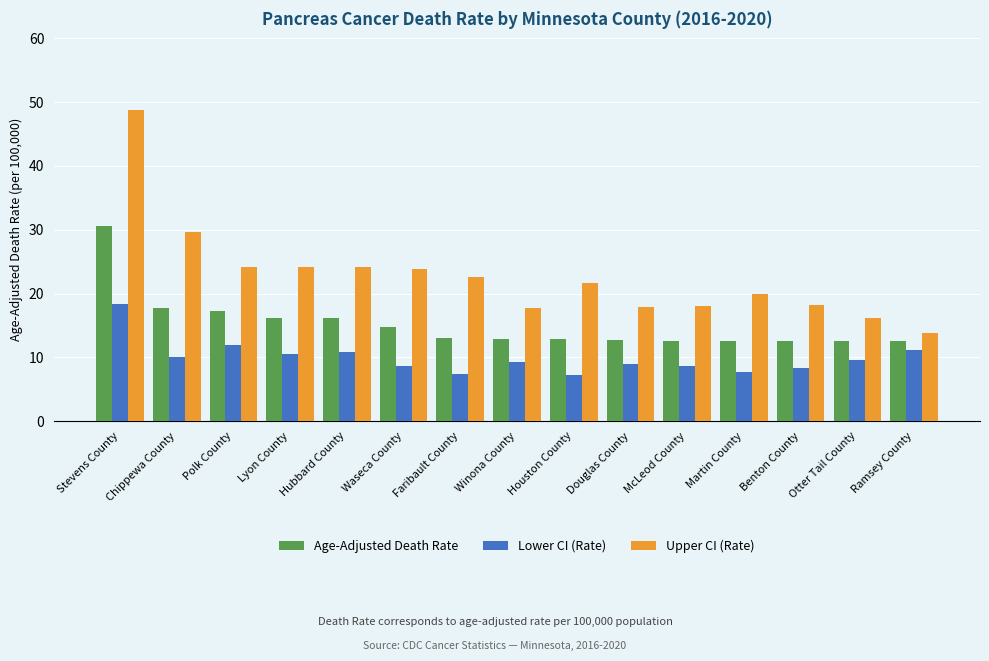

The value of Age-Adjusted Death Rate at Otter Tail County is 18.5. True or false?

False